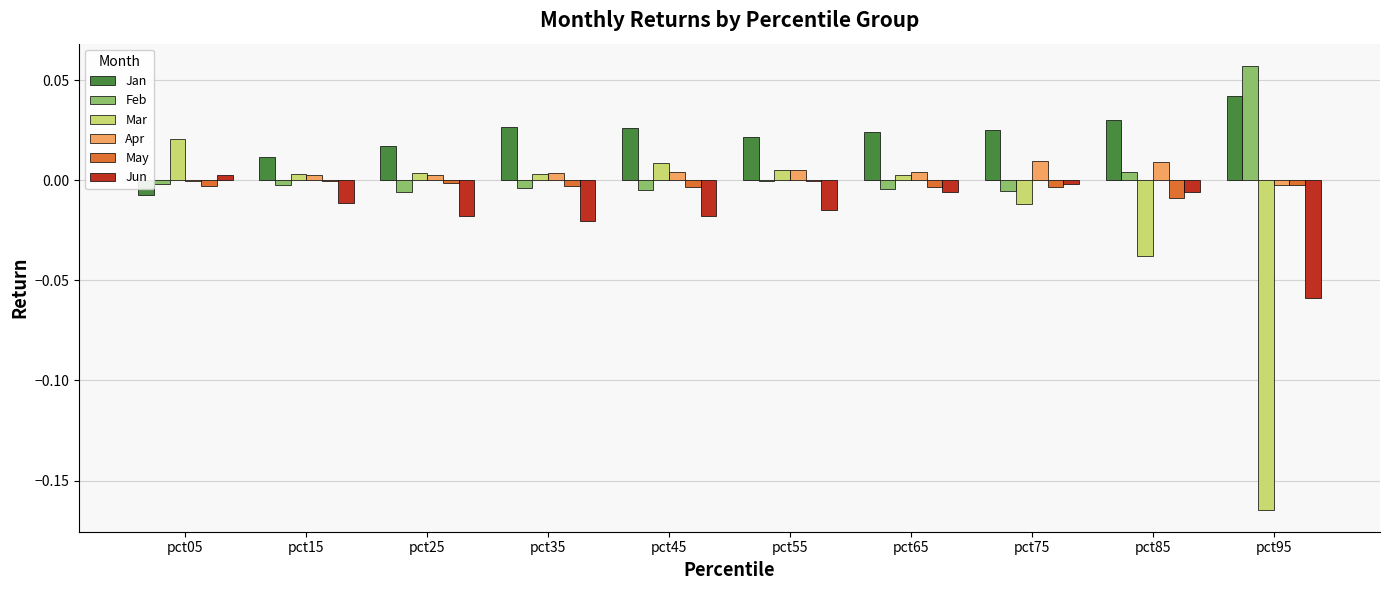

The Feb series shows -0.0 at pct55. True or false?

True